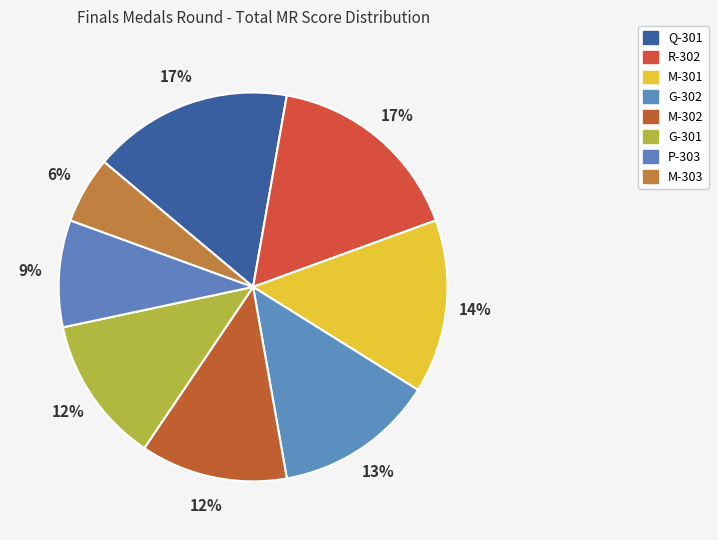

The M-303 slice represents 6% of the pie. True or false?

True